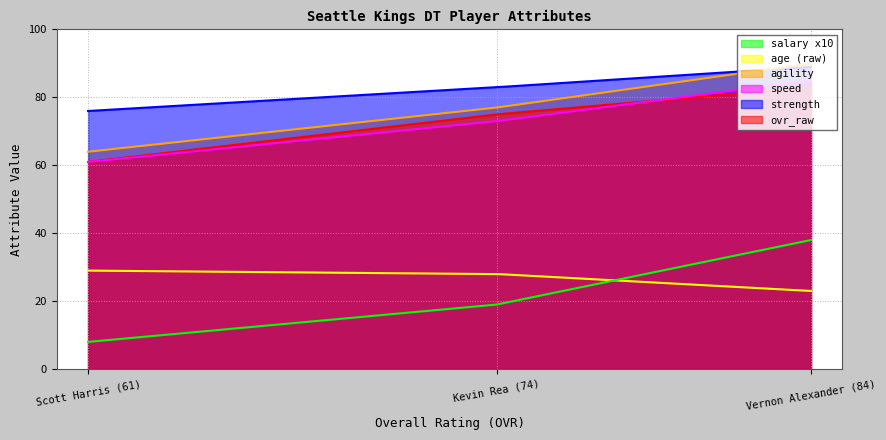

What is the difference between the strength values at Vernon Alexander (84) and Scott Harris (61)?

13.0